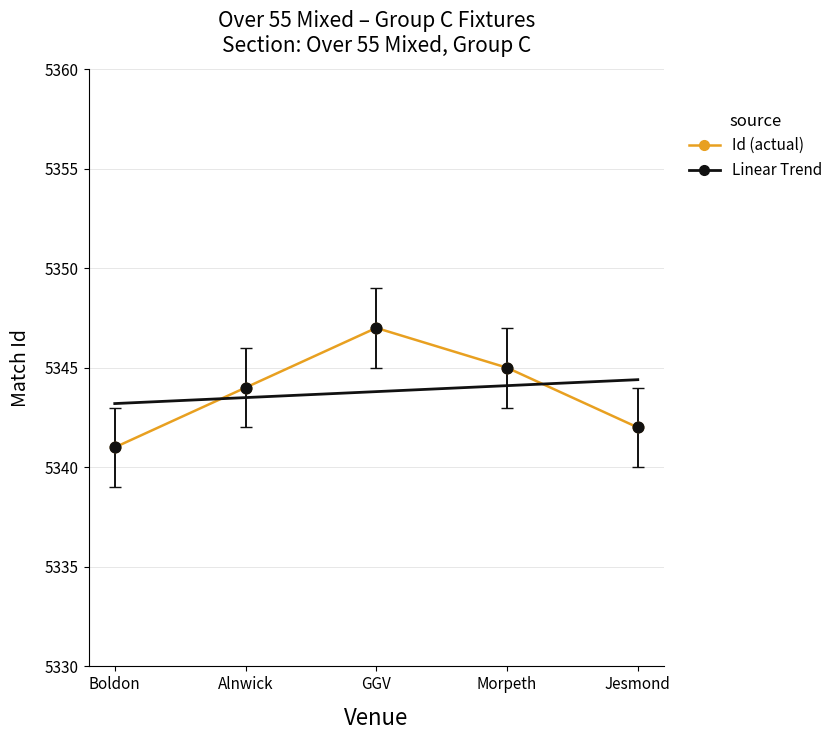

What is the total value across all series at Alnwick?

10687.5